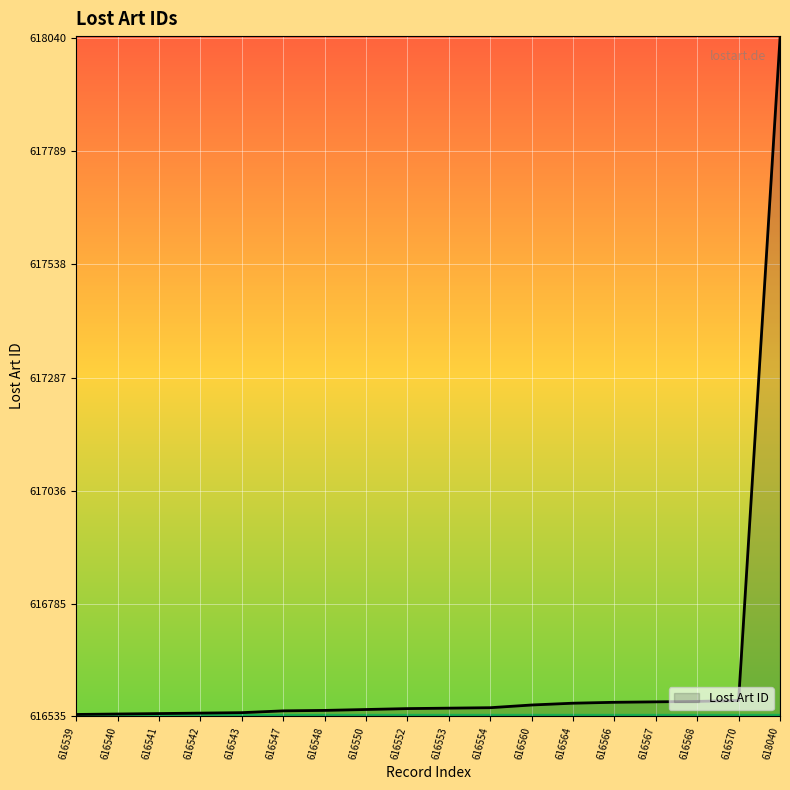

What is the change in value from 616542 to 618040?

+1498